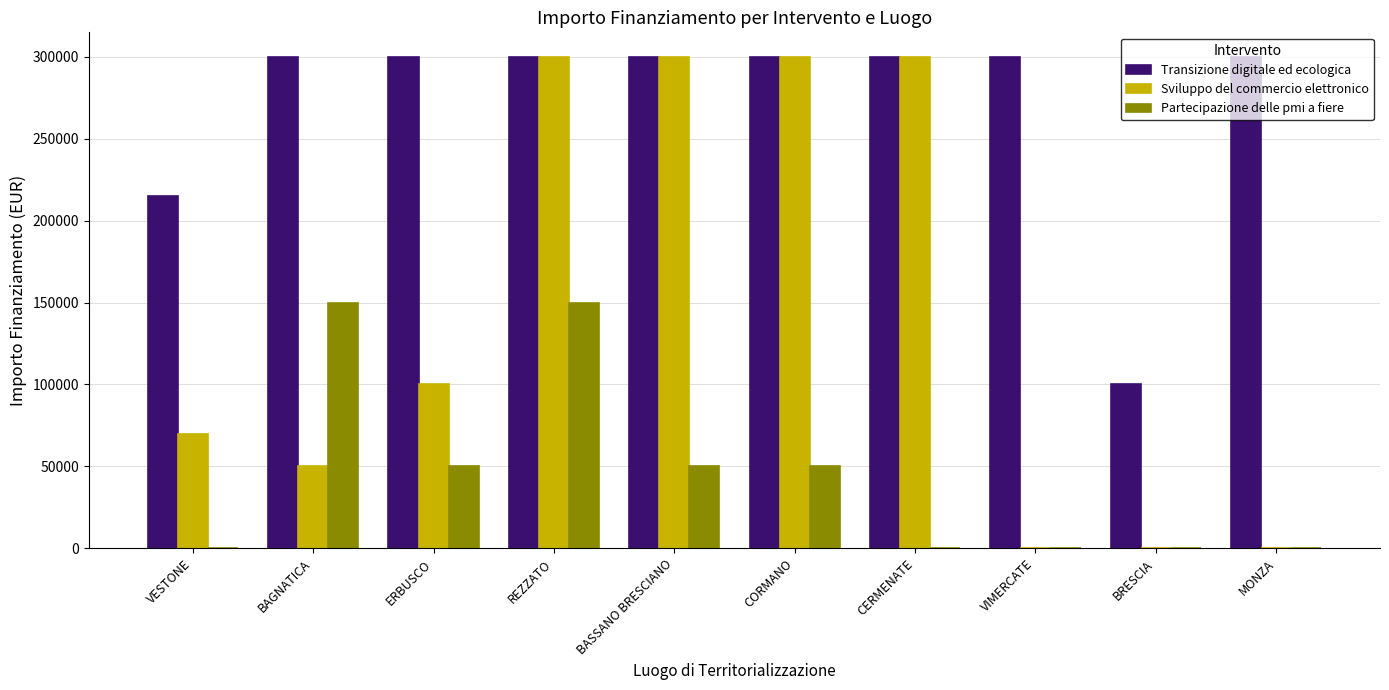

What is the sum of the Sviluppo del commercio elettronico values at BASSANO BRESCIANO and CORMANO?

600000